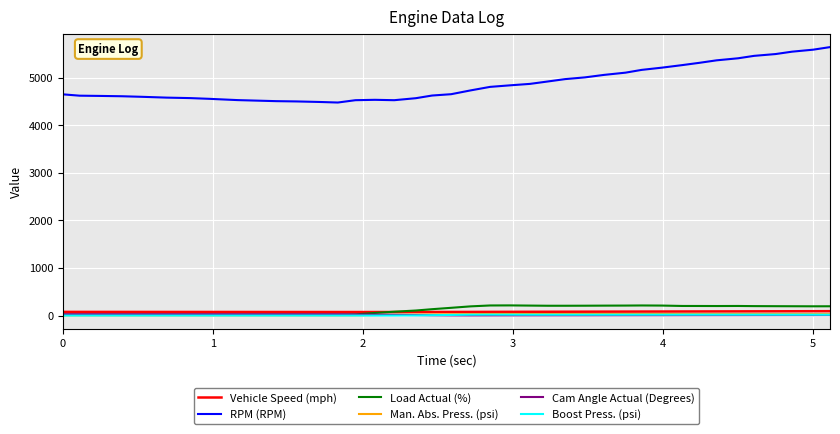

True or false: Vehicle Speed (mph) and RPM (RPM) cross at least once.

False